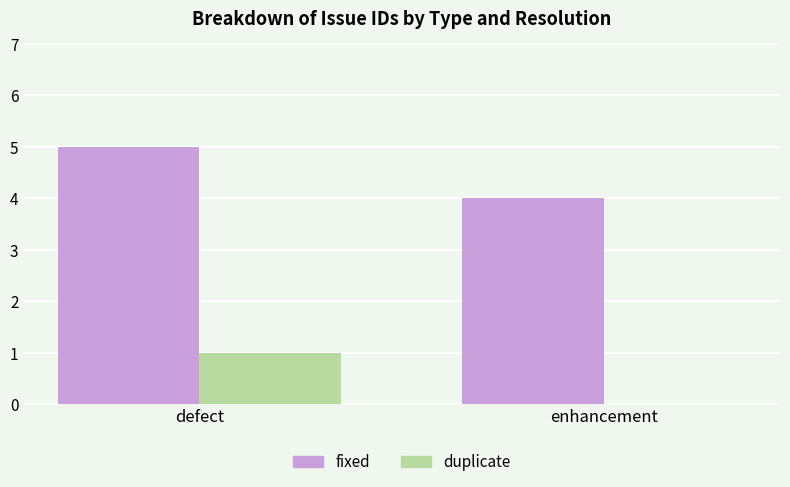

What is the greatest value displayed?

5